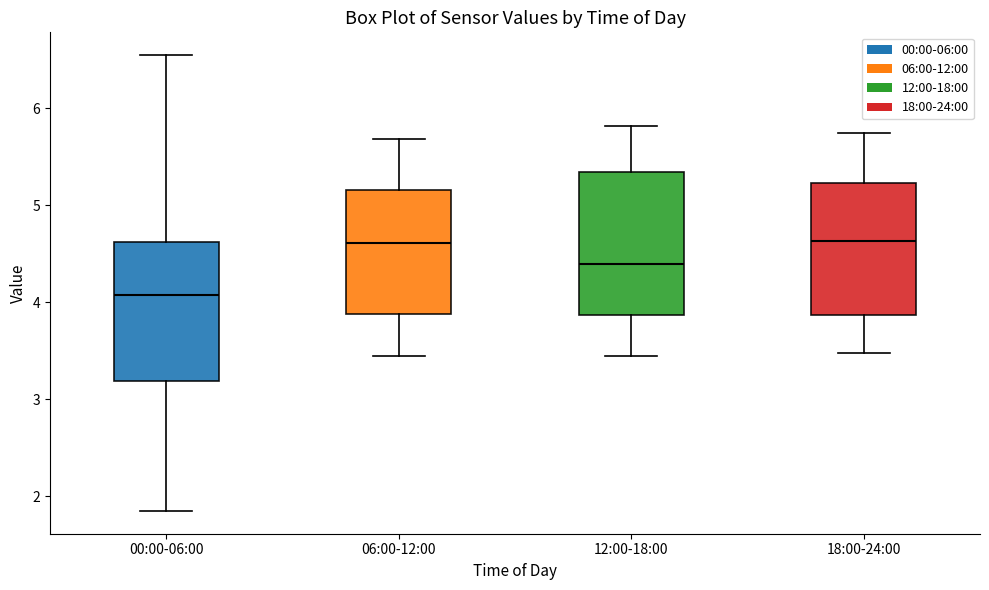

Reading left to right, read every box against the y-axis: the position of its median line, the range the box covers, and the ends of its whiskers. The values are not printed on the chart, so give them approximately, as read against the axis.

00:00-06:00: median 4.1, box 3.2 to 4.6, whiskers 1.9 to 6.6
06:00-12:00: median 4.6, box 3.9 to 5.2, whiskers 3.5 to 5.7
12:00-18:00: median 4.4, box 3.9 to 5.4, whiskers 3.5 to 5.8
18:00-24:00: median 4.6, box 3.9 to 5.2, whiskers 3.5 to 5.8